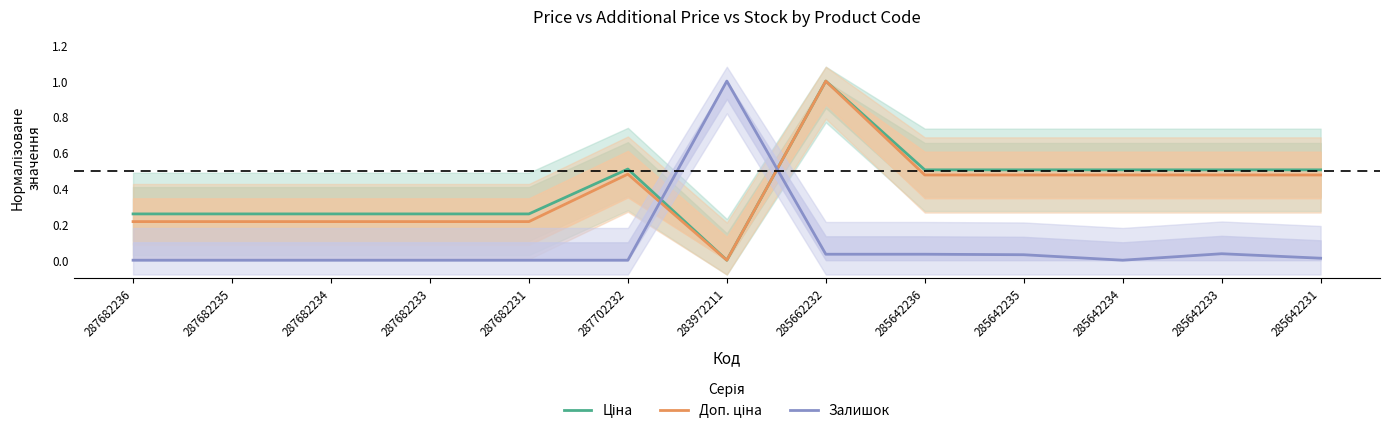

True or false: Ціна has more than 0 points higher than both neighbors.

True